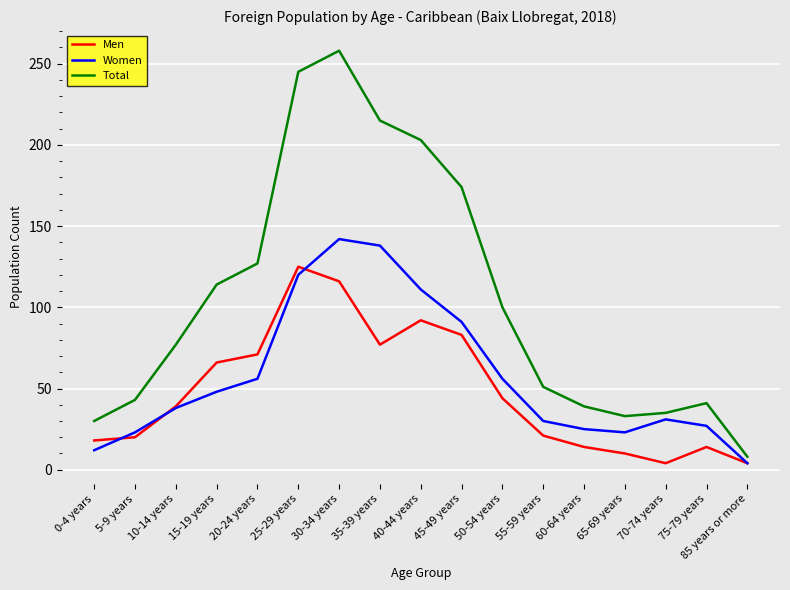

Rank the series at 5-9 years from highest to lowest value.

Total, Women, Men